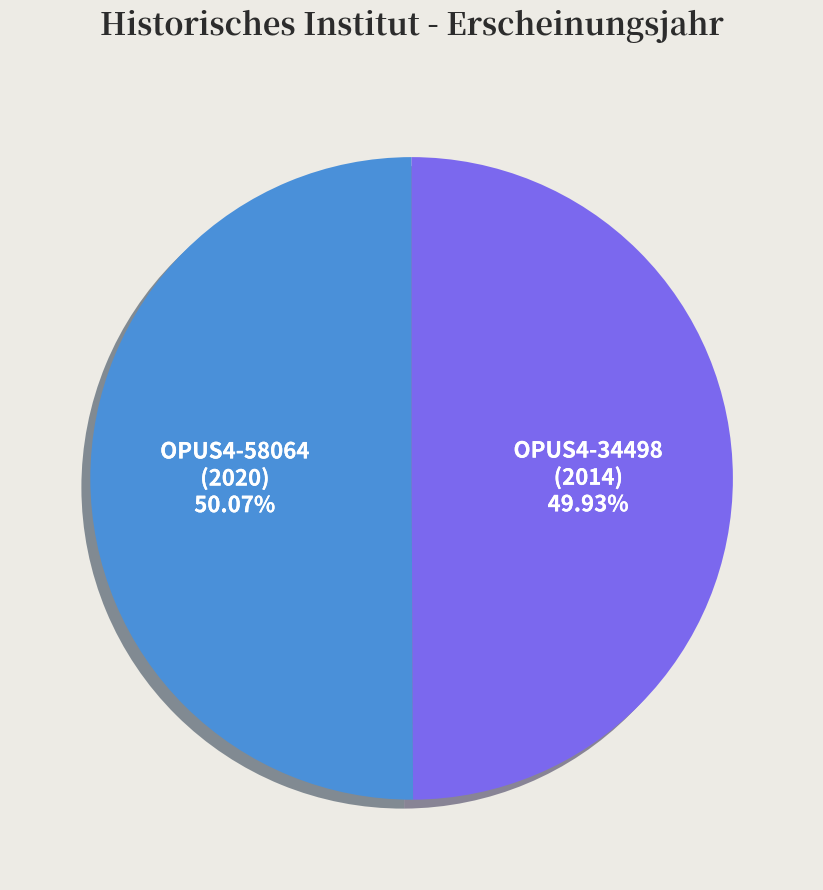

The OPUS4-34498 slice represents 50% of the pie. True or false?

True